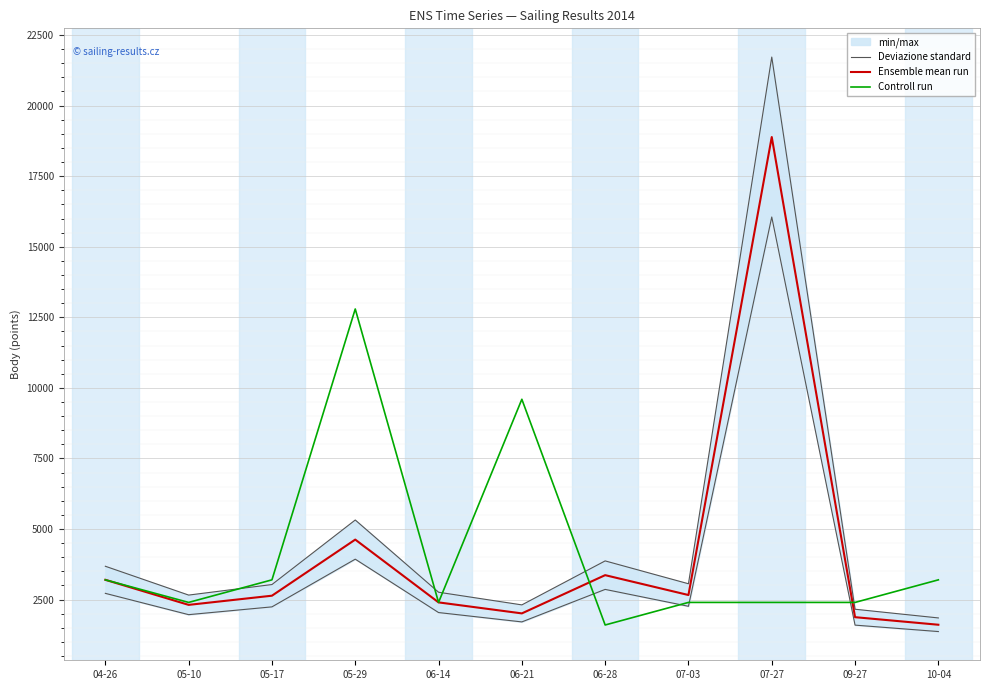

How many data points in Controll run are less than 2399?

1